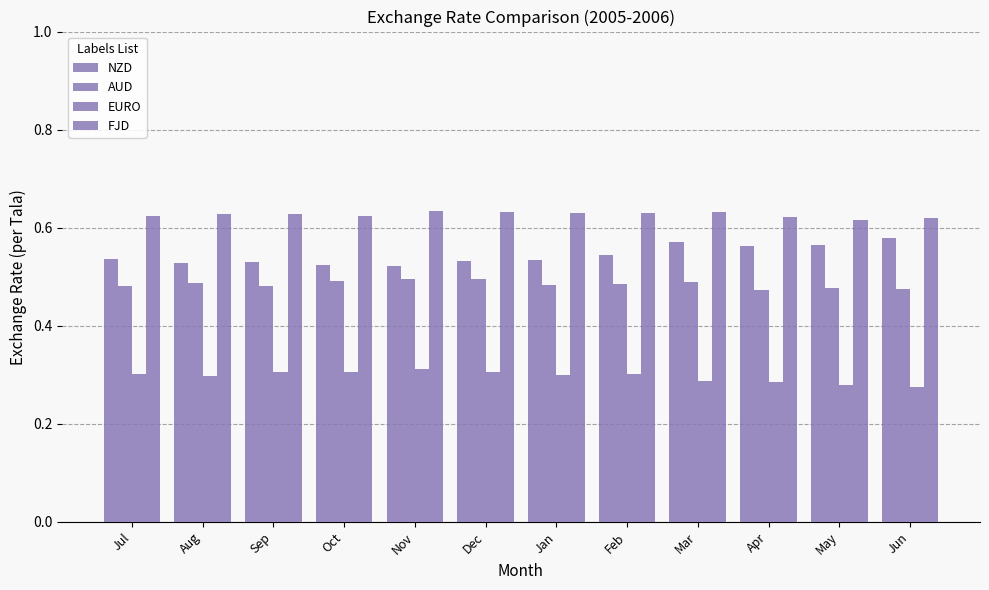

At which label is FJD closest to 0?

May